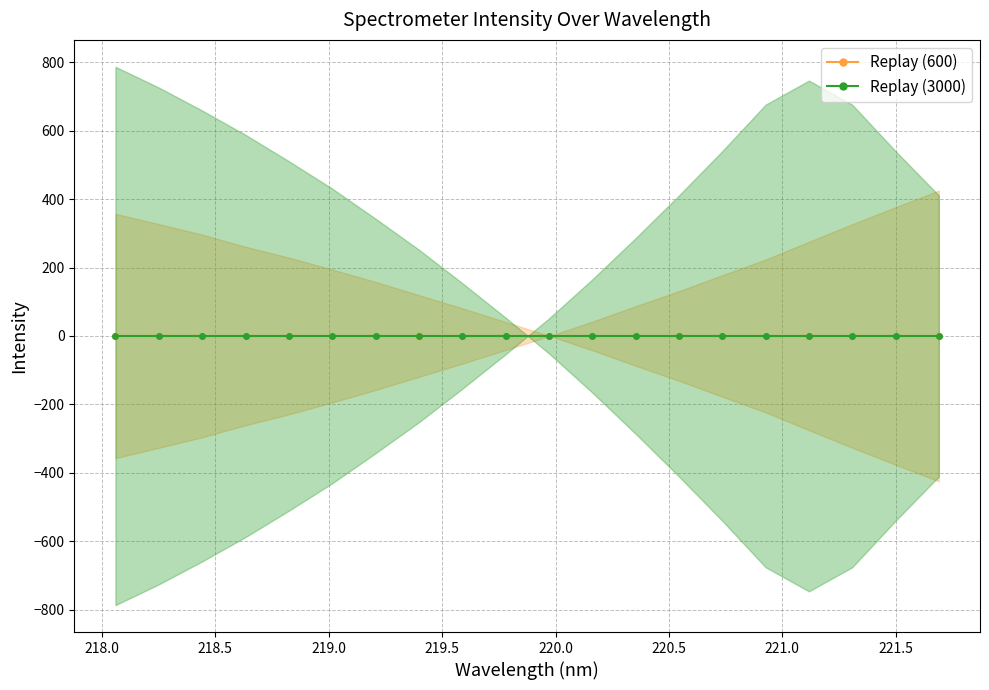

List the series in order of their peak value, lowest first.

Replay (600), Replay (3000)